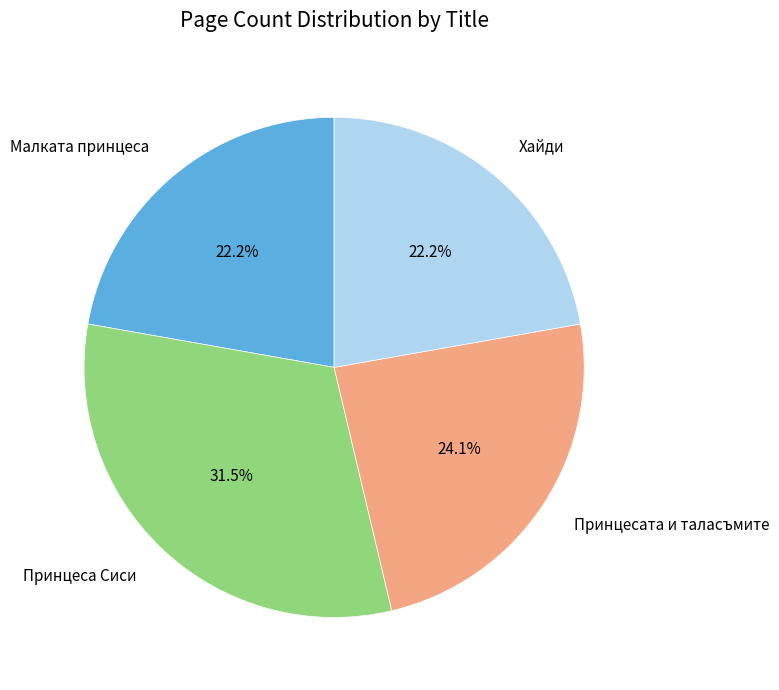

What percentage do Принцесата и таласъмите and Хайди together represent?

46.3%